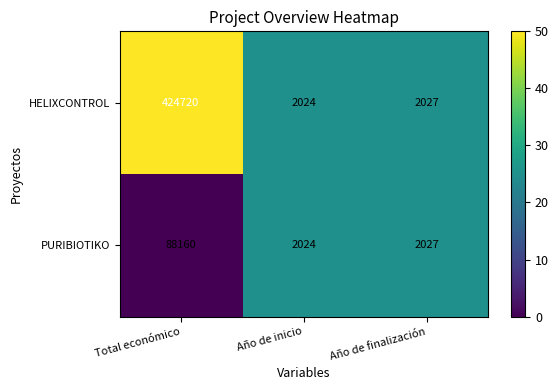

What is the total value across all series at Año de finalización?

4054